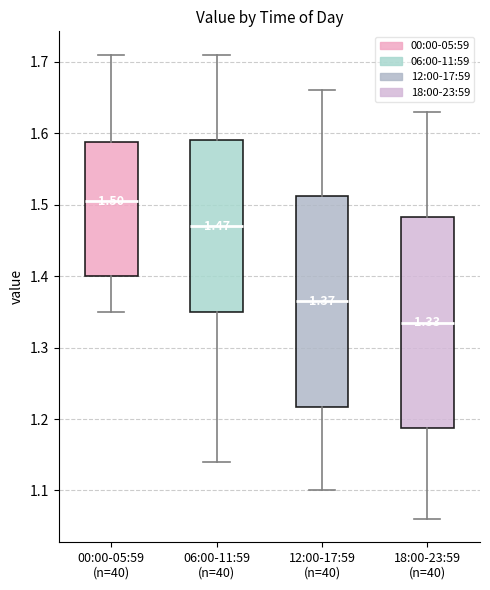

Which box's median line is the lowest?

18:00-23:59 (n=40)